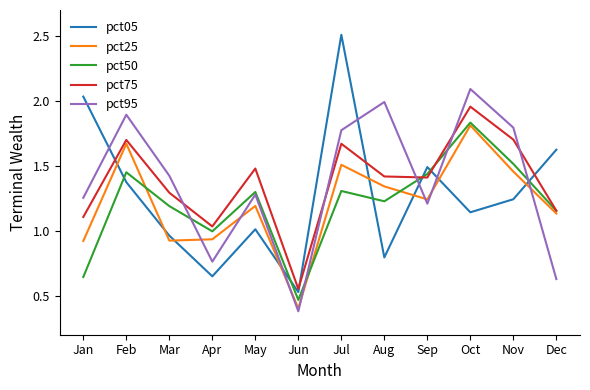

What is the difference between the highest and lowest values at Apr?

0.4